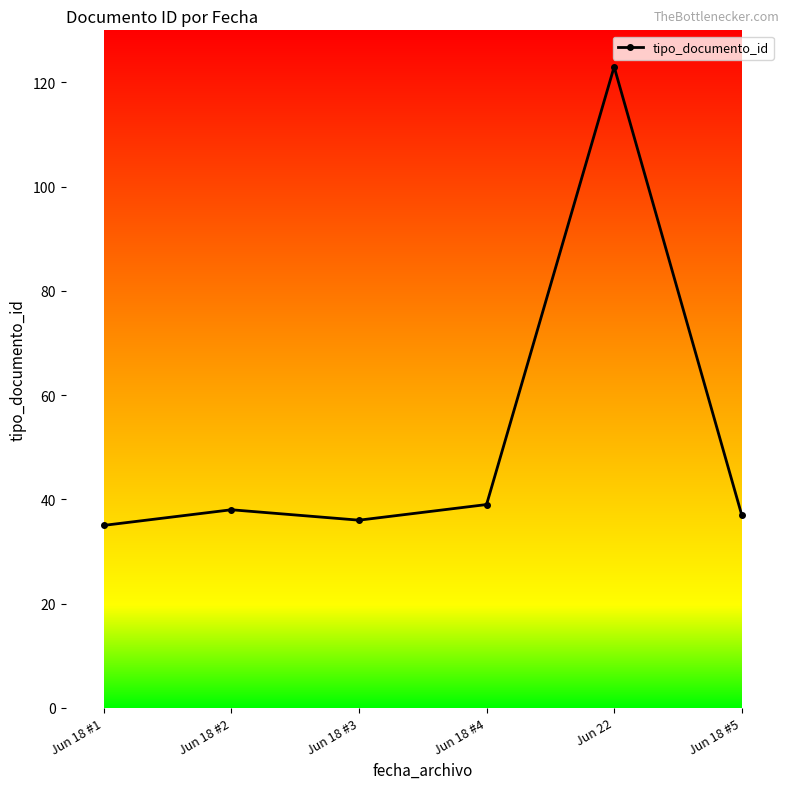

What is the sum of all values?

308